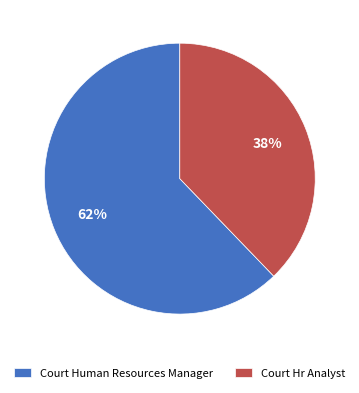

To the nearest percent, what portion does Court Human Resources Manager represent?

62%